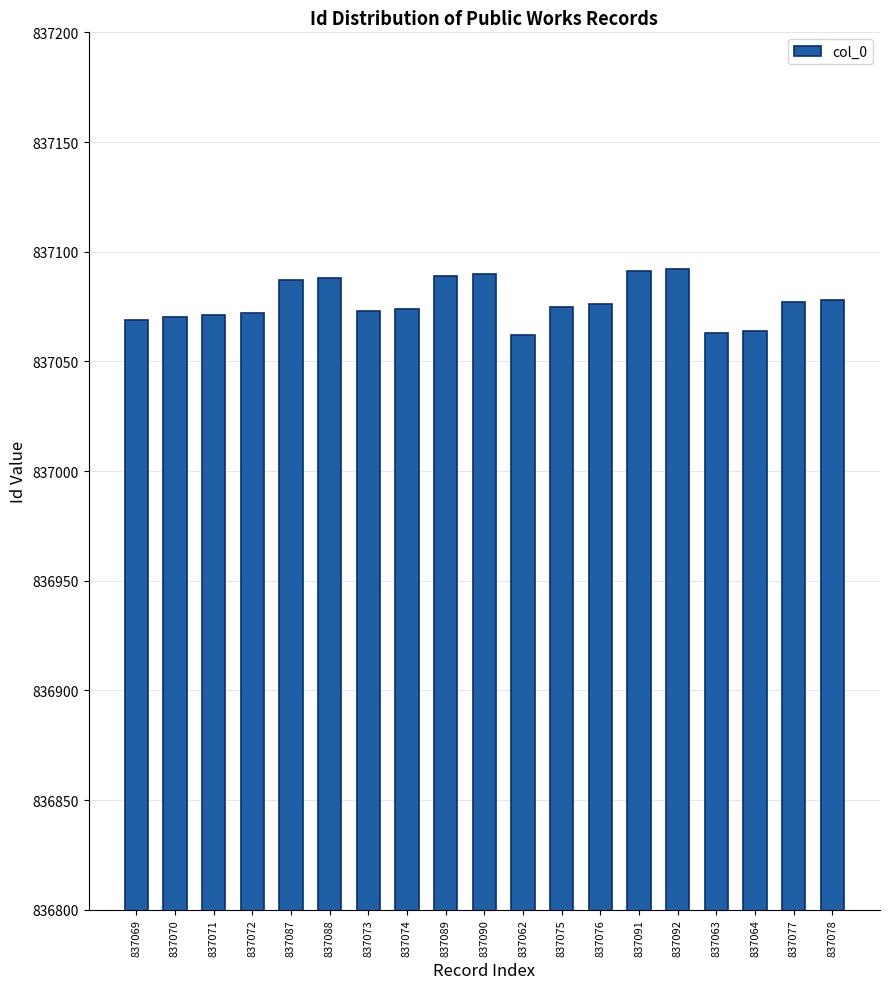

What is the ratio of the value at 837089 to the value at 837091?

1.0